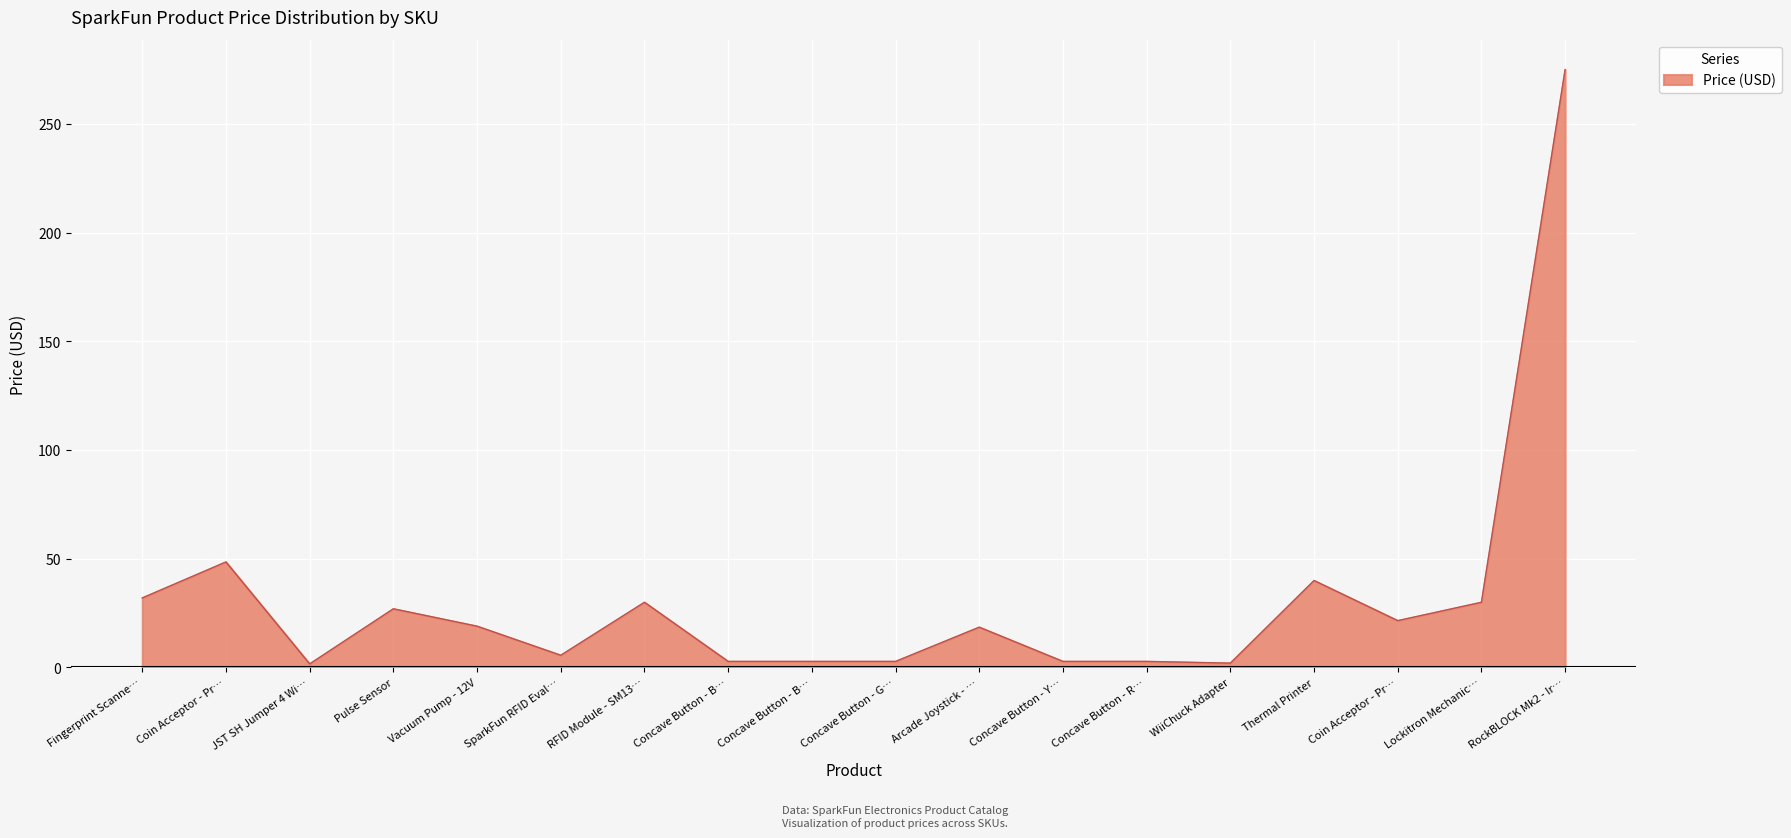

How many interior local valleys (lower than both neighbors) does the data have?

4